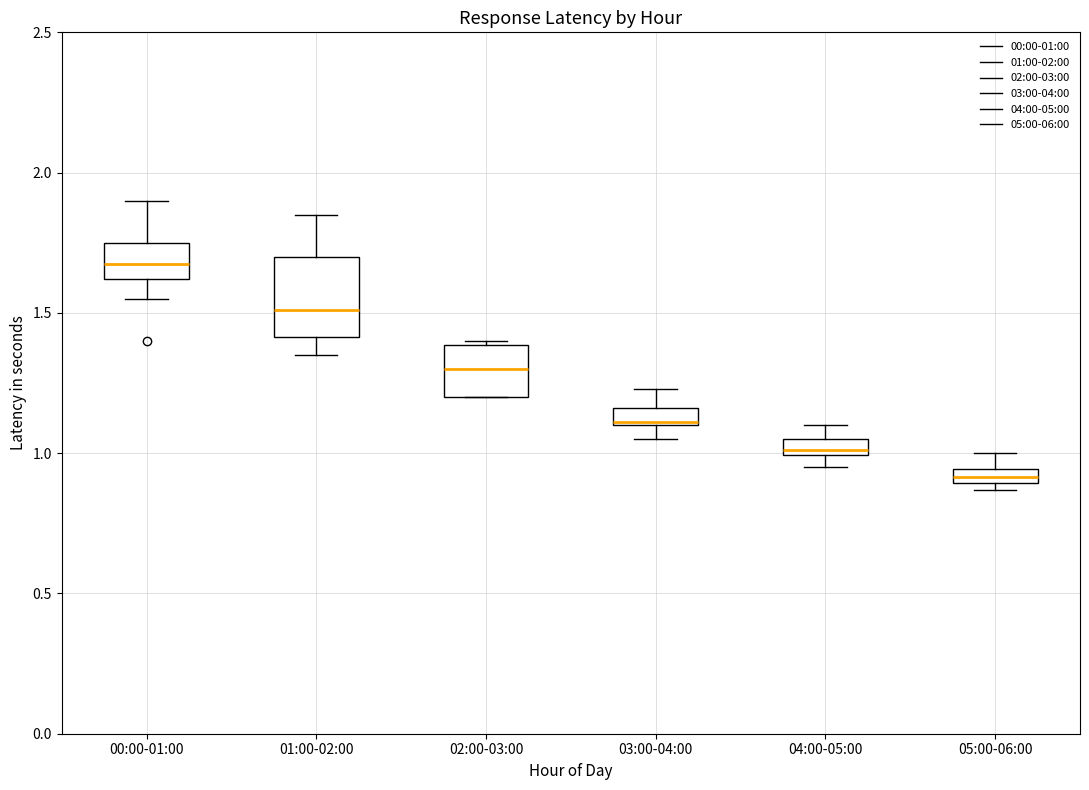

Which box's median line is the highest?

00:00-01:00